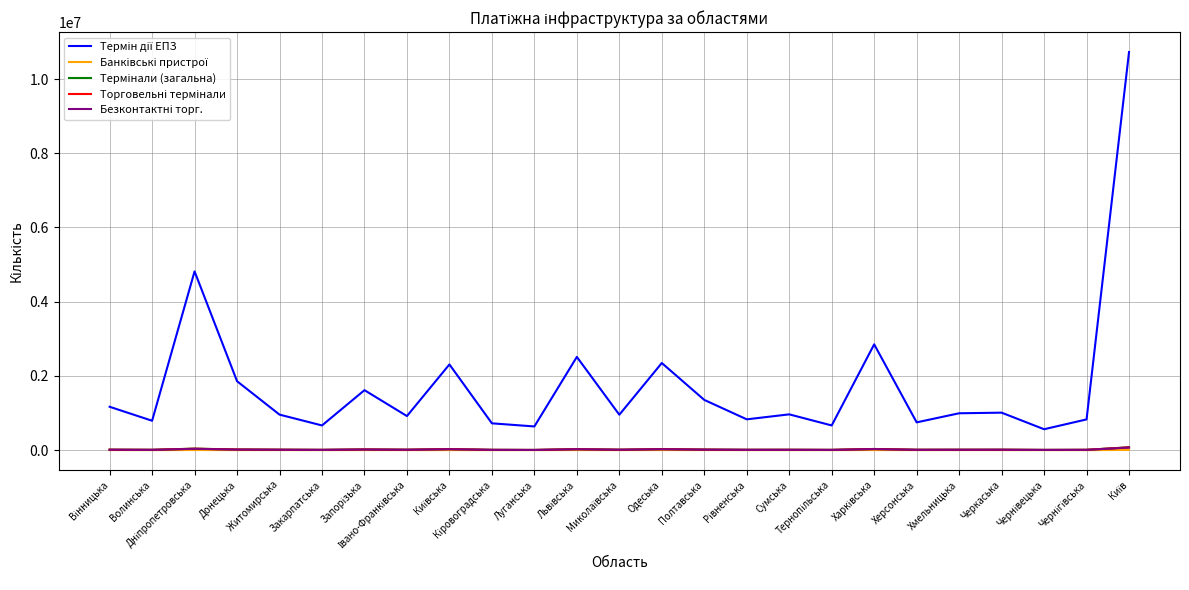

What is the greatest value displayed?

10727294